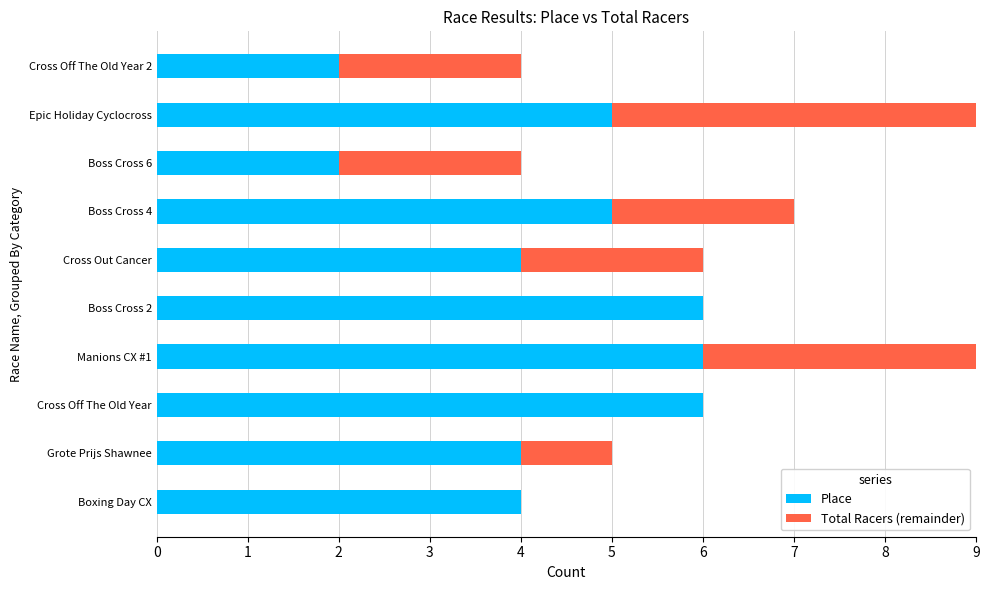

Is the value of Total Racers (remainder) at 4 greater than the value of Place at 2?

No